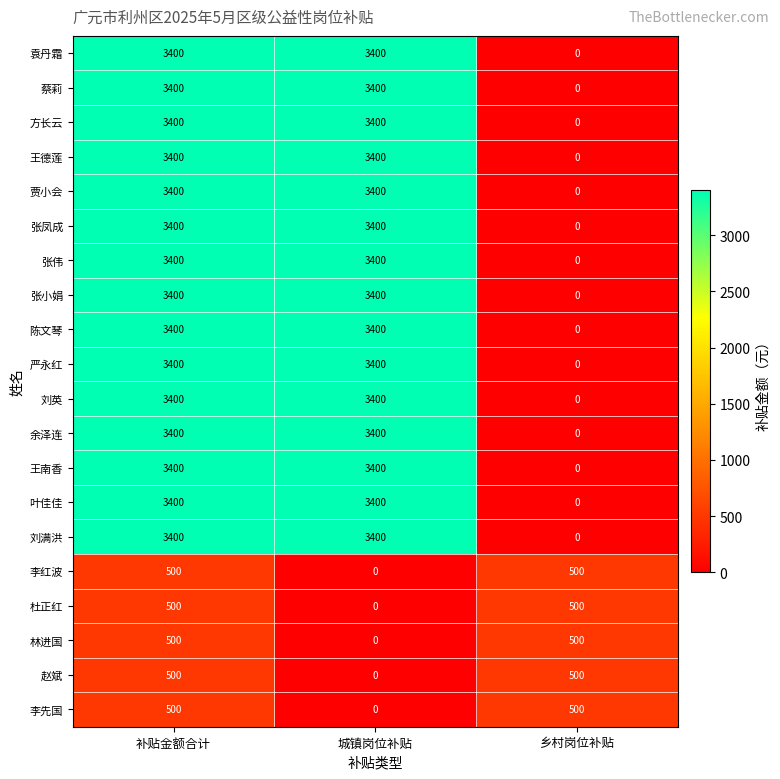

What is the difference between the highest and lowest values at 补贴金额合计?

2900